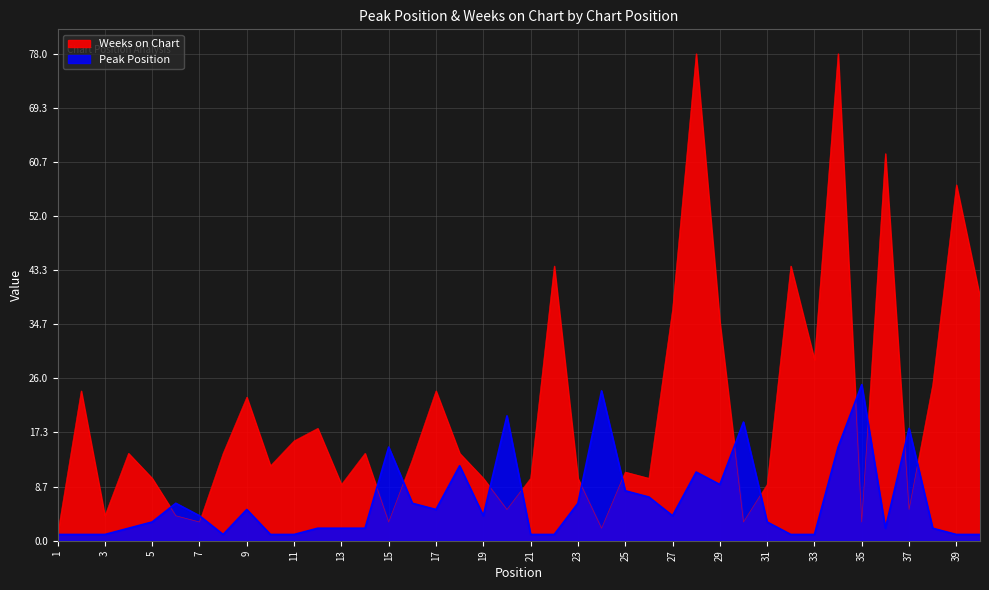

What is the value of the Peak Position point at the 6th from the left?

6